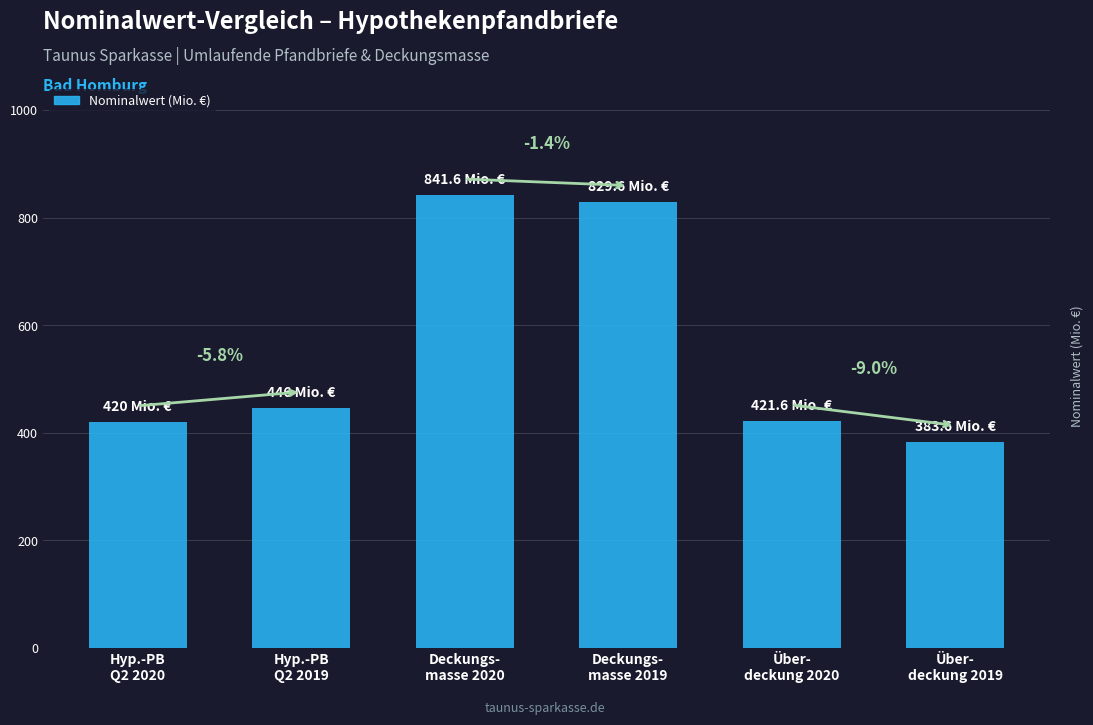

Approximately how many times larger is the value at Über-
deckung 2019 compared to Hyp.-PB
Q2 2020?

0.9